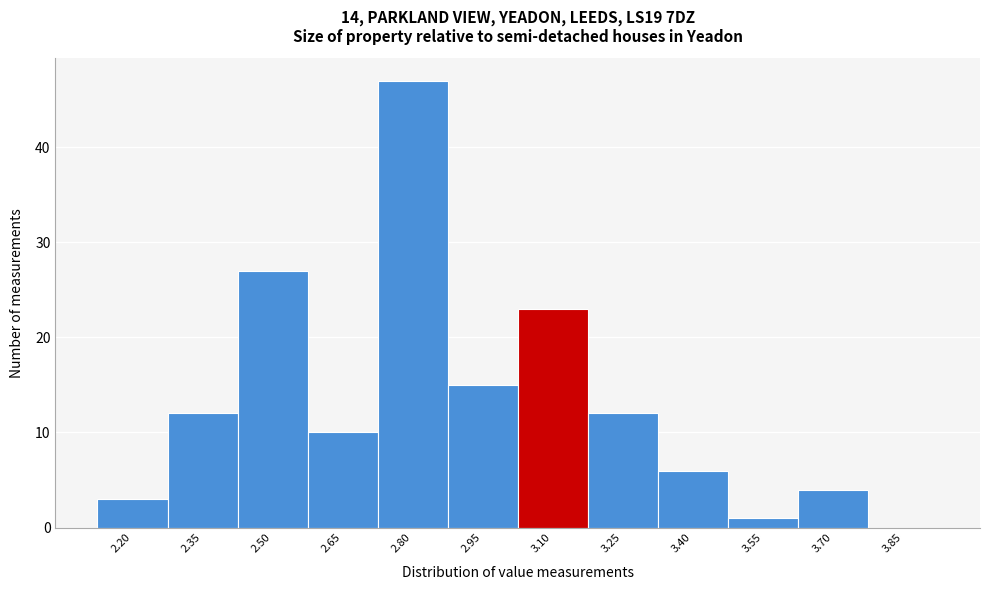

Reading left to right, list all the values displayed in this chart.

2.20=3	2.35=12	2.50=27	2.65=10	2.80=47	2.95=15	3.10=23	3.25=12	3.40=6	3.55=1	3.70=4	3.85=0